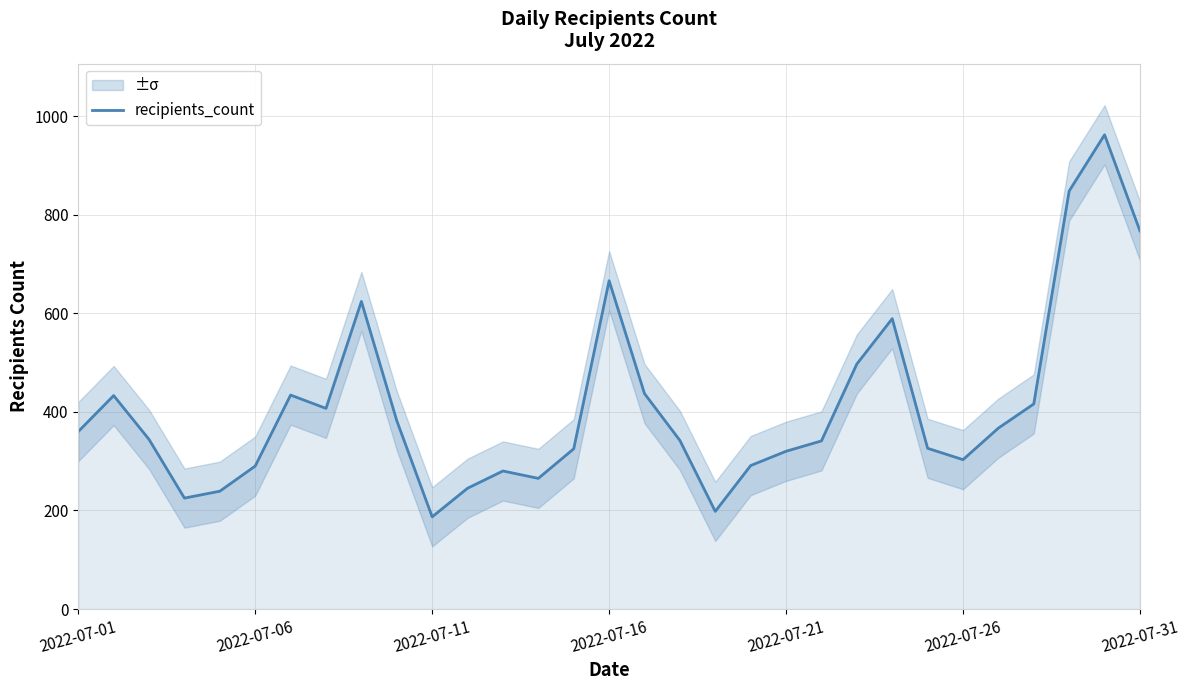

Count the number of values greater than 344.

15